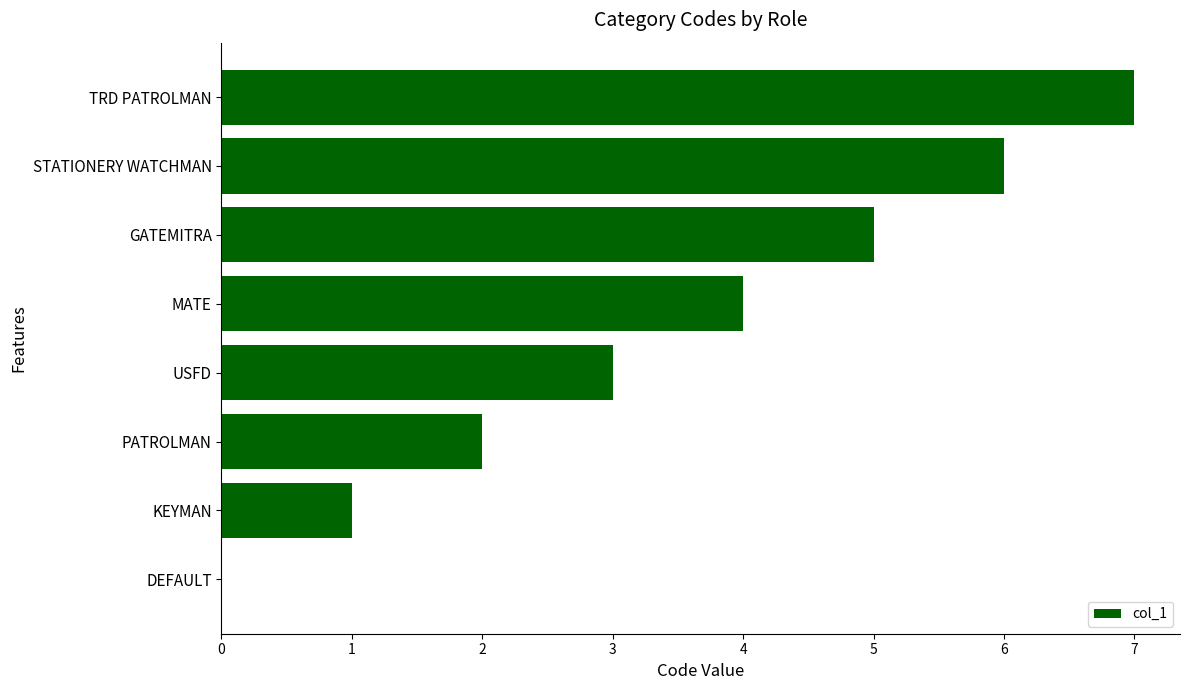

The chart shows a value of -3 at DEFAULT. True or false?

False